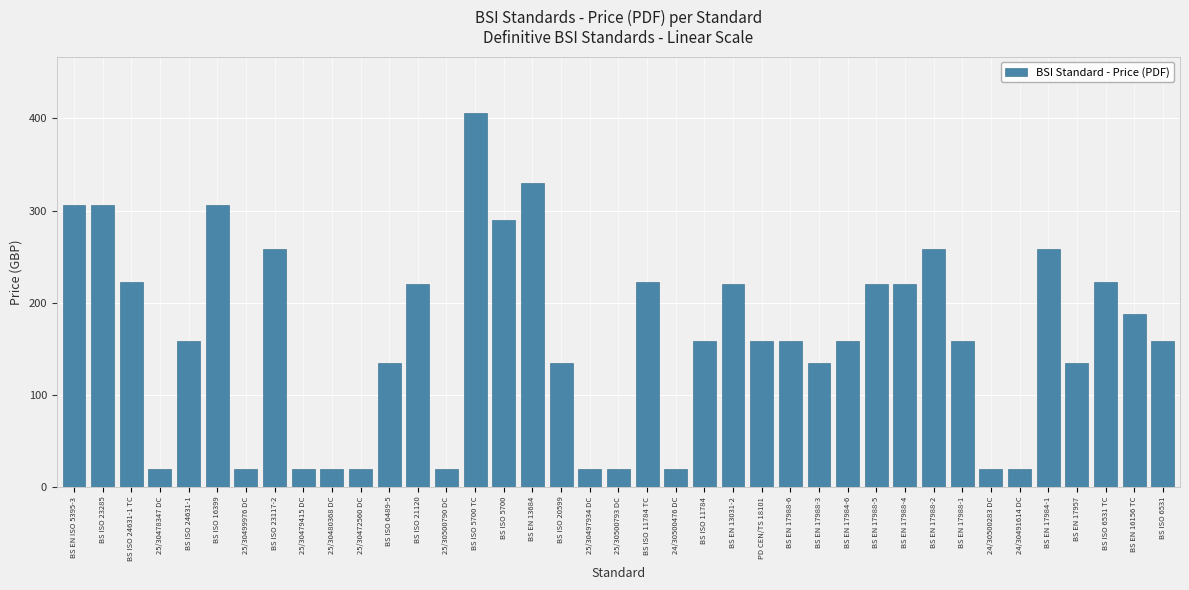

What is the value of the 24th bar from the left?

220